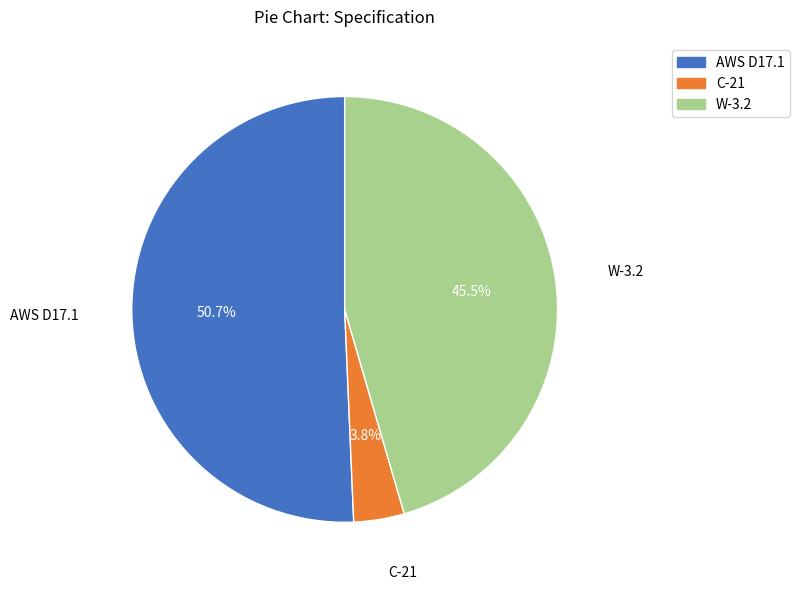

To the nearest percent, what is the difference between the W-3.2 and C-21 slice percentages?

42%